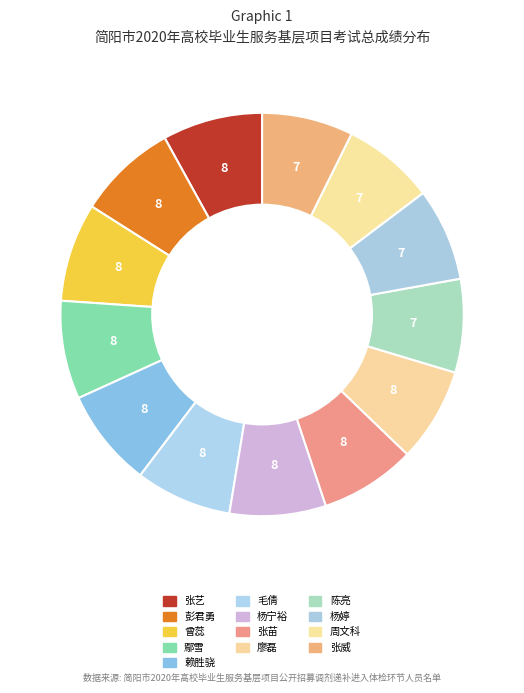

Is there a majority slice in this chart?

No